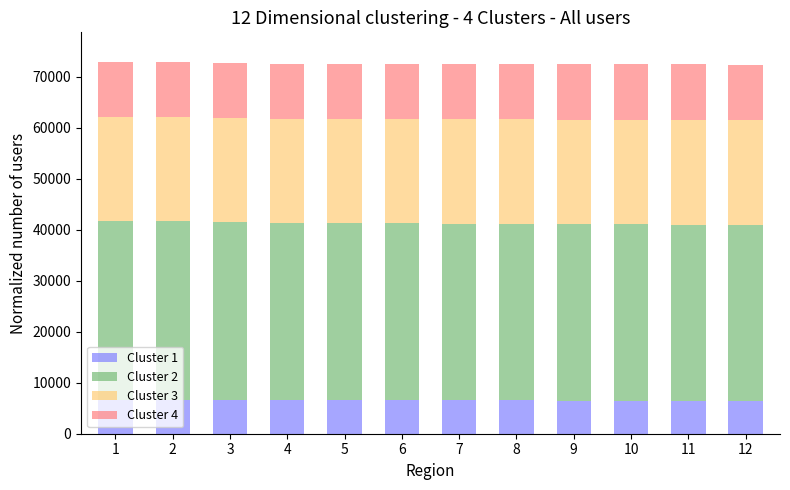

What is the total value across all series at 6?

72515